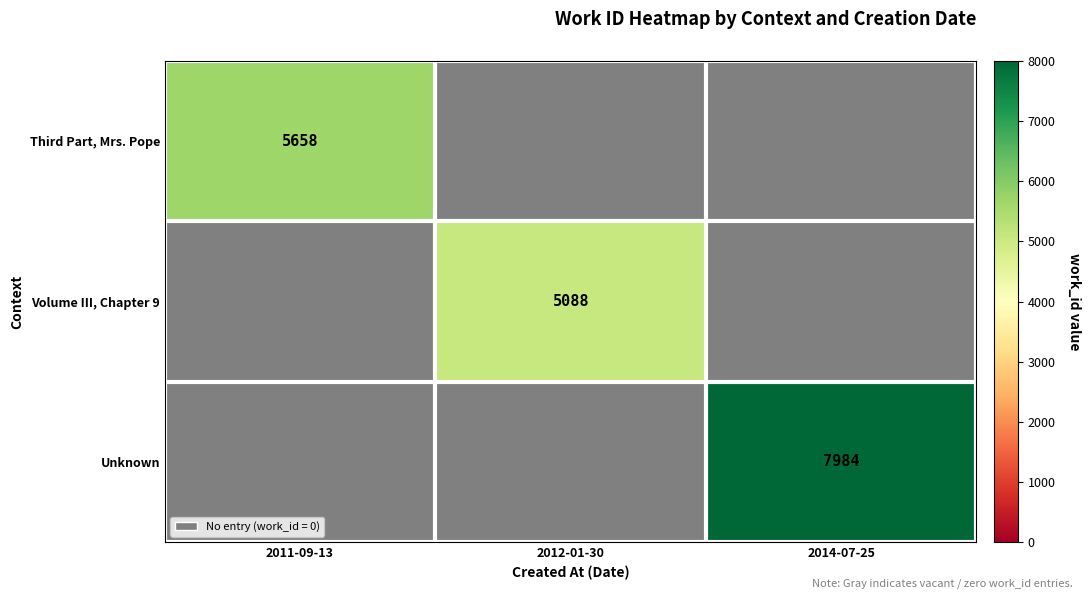

True or false: Unknown has a value of 7984 at 2014-07-25.

True